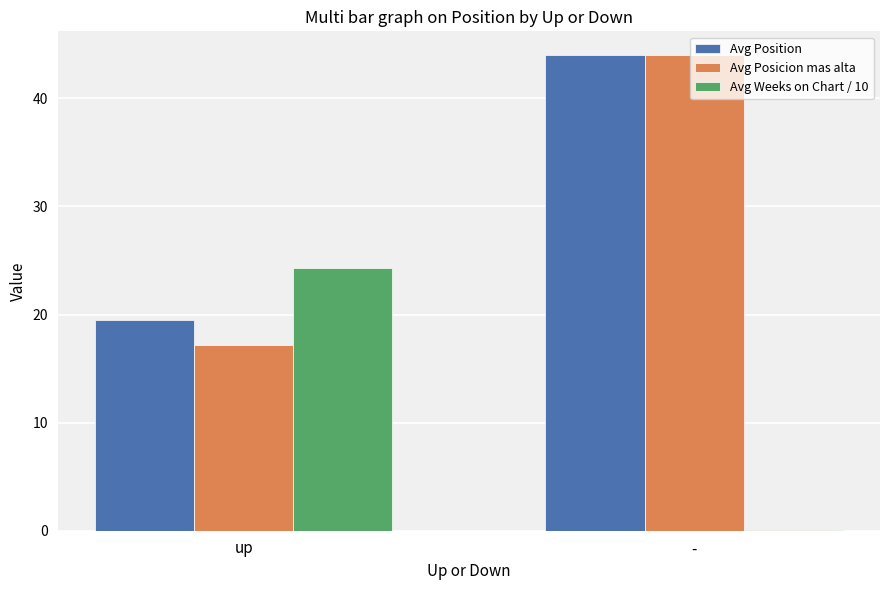

Which label corresponds to the largest value in the chart?

-